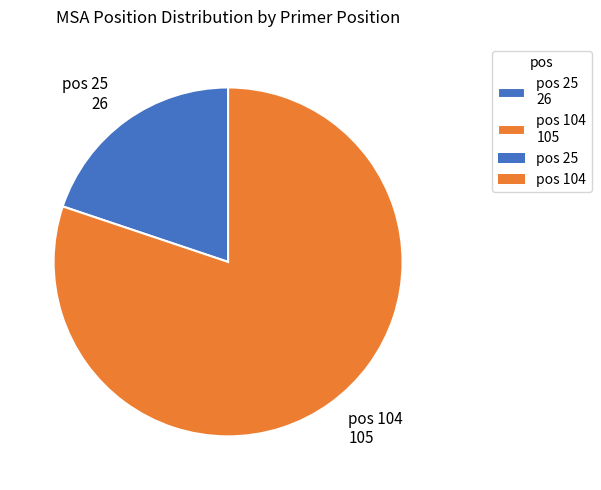

Which slice is the smallest?

pos 25 26